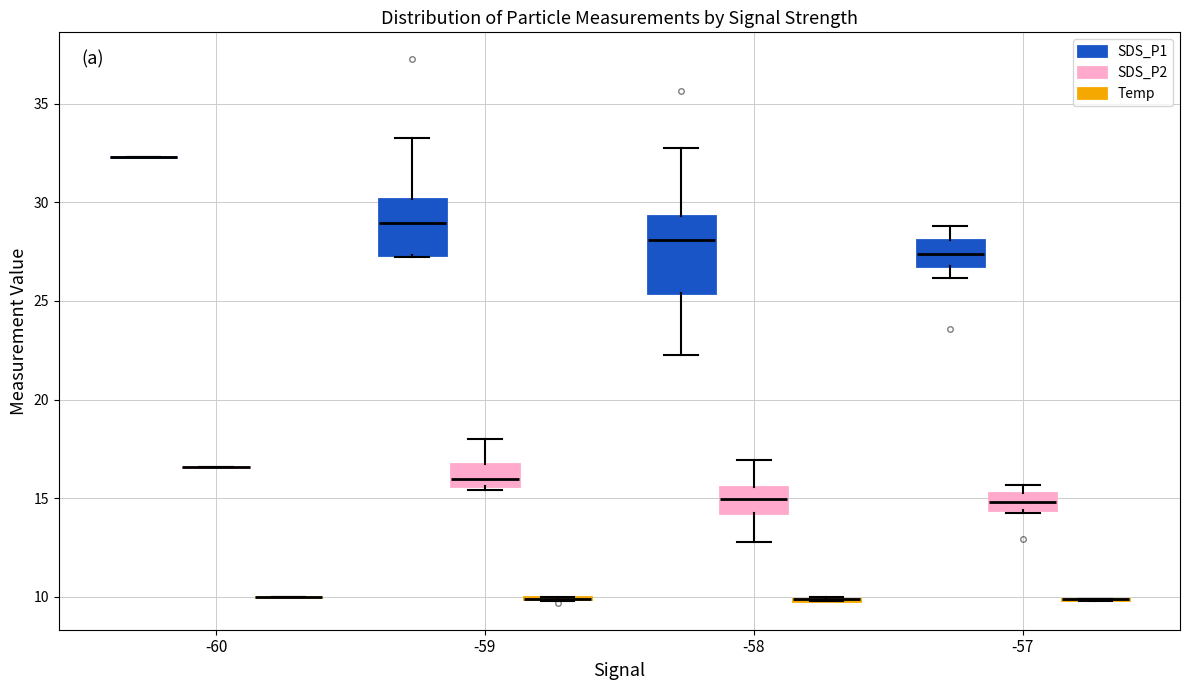

Reading left to right, transcribe this box plot: for each box, give where its median line is, the range the box spans, and where its two whiskers end, as read against the y-axis. The values are not printed on the chart, so give them approximately, as read against the axis.

-60 (SDS_P1): box collapsed to a line at 32.5, whiskers 32.5 to 32.5
-60 (SDS_P2): box collapsed to a line at 16.5, whiskers 16.5 to 16.5
-60 (Temp): box collapsed to a line at 10.0, whiskers 10.0 to 10.0
-59 (SDS_P1): median 29.0, box 27.5 to 30.0, whiskers 27.0 to 33.5
-59 (SDS_P2): median 16.0, box 15.5 to 16.5, whiskers 15.5 (just below the box's lower edge) to 18.0
-59 (Temp): box collapsed to a line at 10.0, whiskers 10.0 to 10.0
-58 (SDS_P1): median 28.0, box 25.5 to 29.5, whiskers 22.5 to 33.0
-58 (SDS_P2): median 15.0, box 14.0 to 15.5, whiskers 13.0 to 17.0
-58 (Temp): box collapsed to a line at 10.0, whiskers 10.0 to 10.0
-57 (SDS_P1): median 27.5, box 27.0 to 28.0, whiskers 26.0 to 29.0
-57 (SDS_P2): median 15.0, box 14.5 to 15.5, whiskers 14.5 (just below the box's lower edge) to 15.5 (above the box's upper edge)
-57 (Temp): box collapsed to a line at 10.0, whiskers 10.0 to 10.0